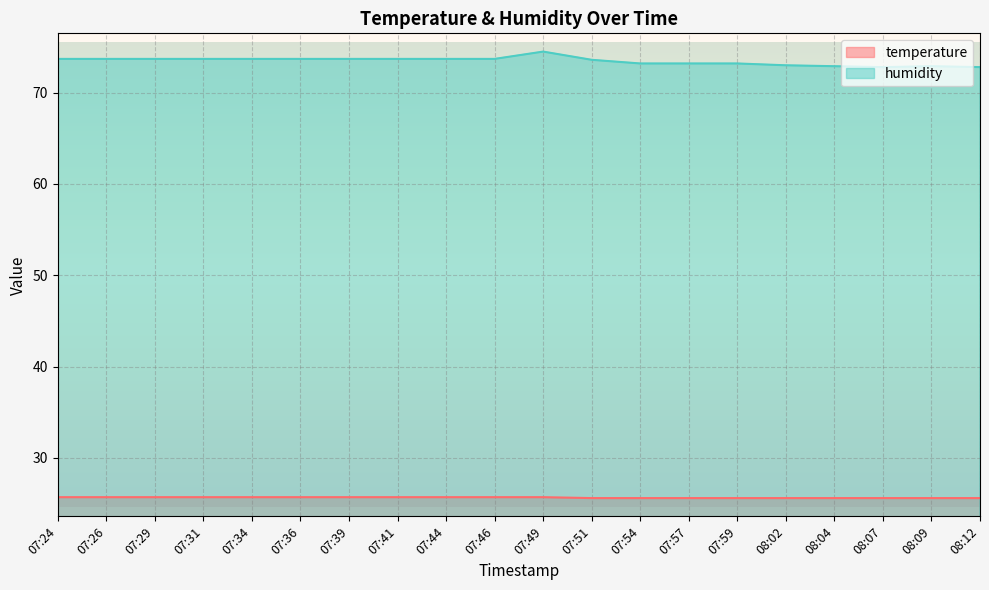

What is the label of the 10th point from the left?

07:46